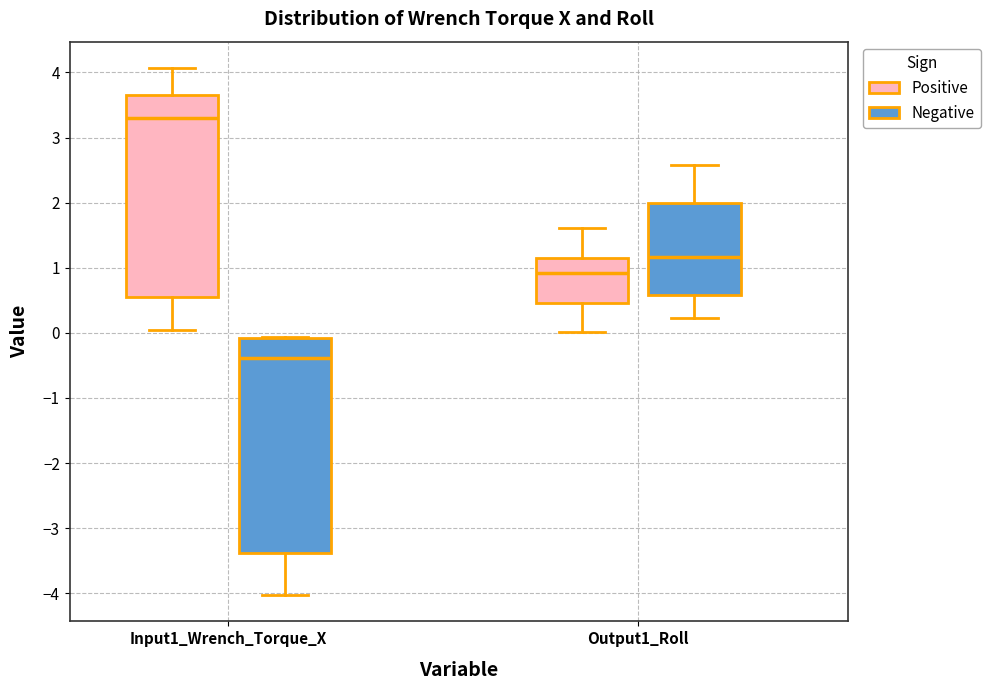

Which box is the tallest, from its lower edge to its upper edge?

Input1_Wrench_Torque_X (Negative)